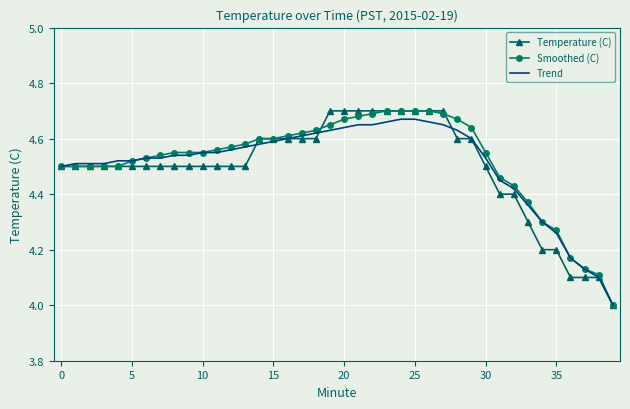

At which label does Temperature (C) reach its peak?

19